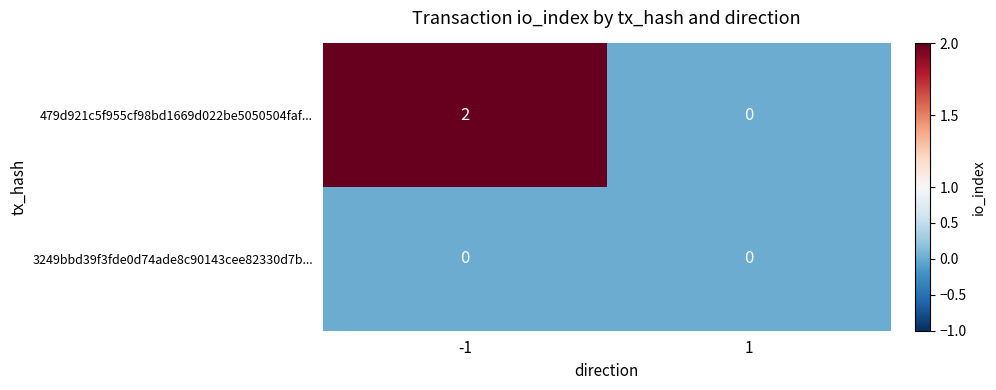

Is it true that 3249bbd39f3fde0d74ade8c90143cee82330d7b... equals 0 at -1?

True